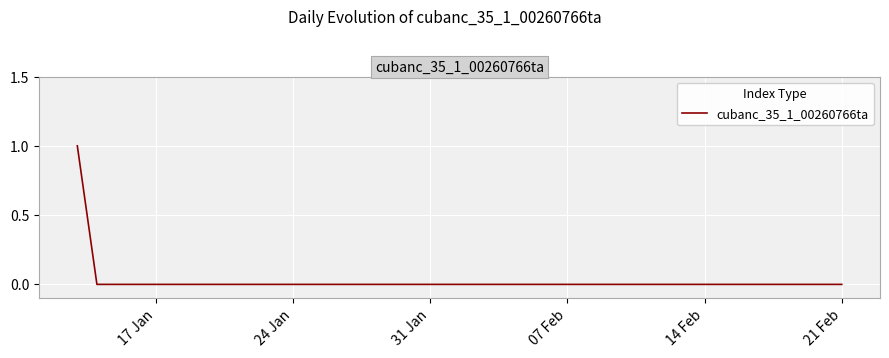

How many lines are shown in the chart?

1